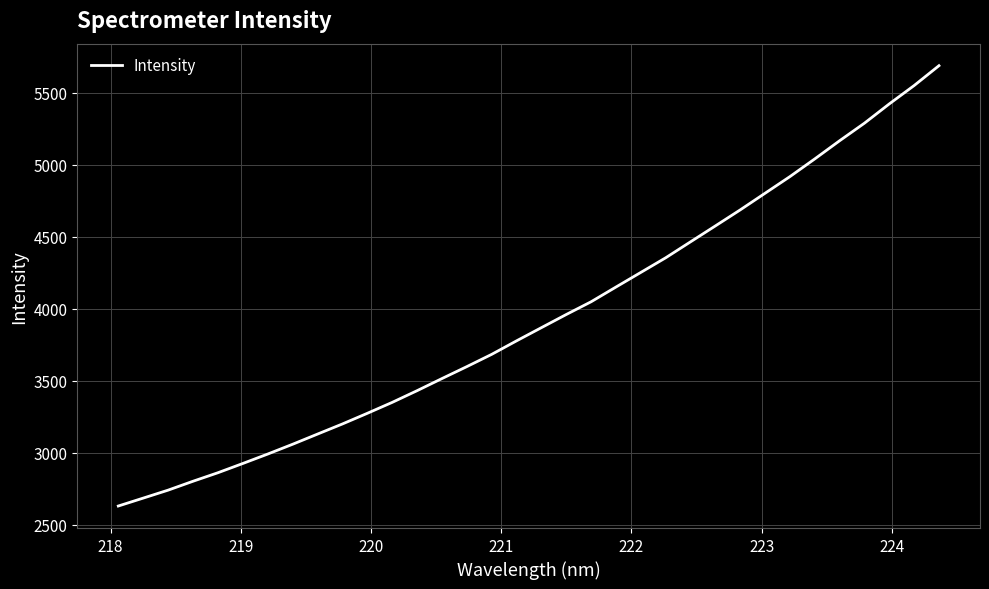

True or false: the data has more than 1 interior local peaks.

False